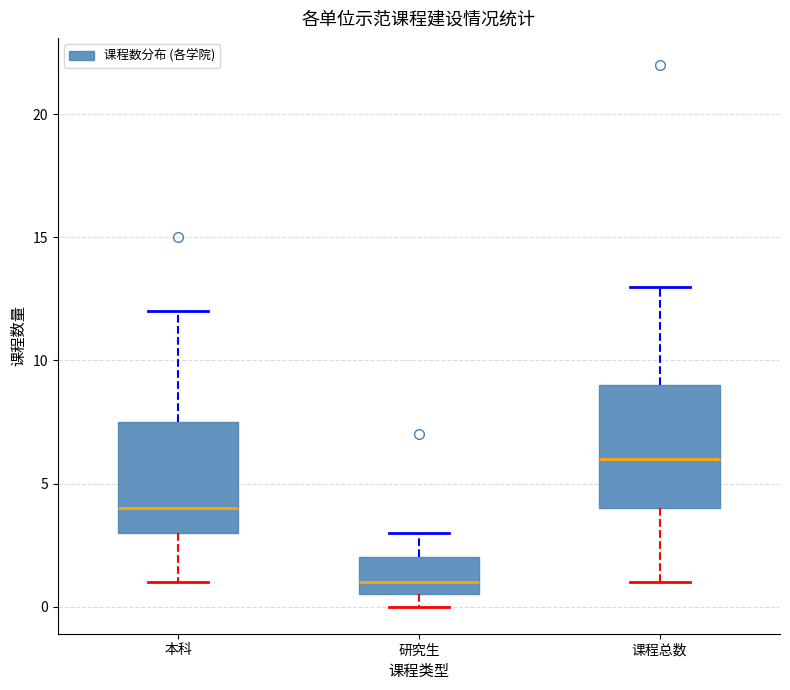

Which box has the highest median line?

课程总数